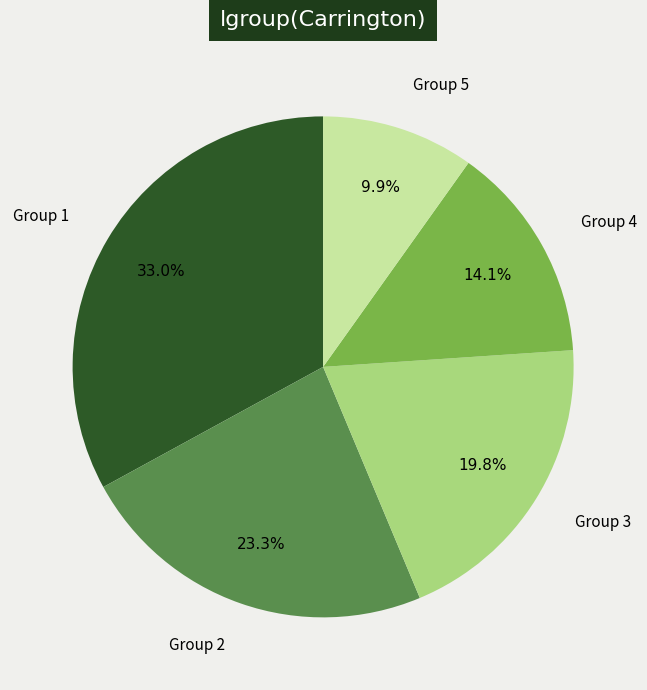

Does any single category account for the majority?

No